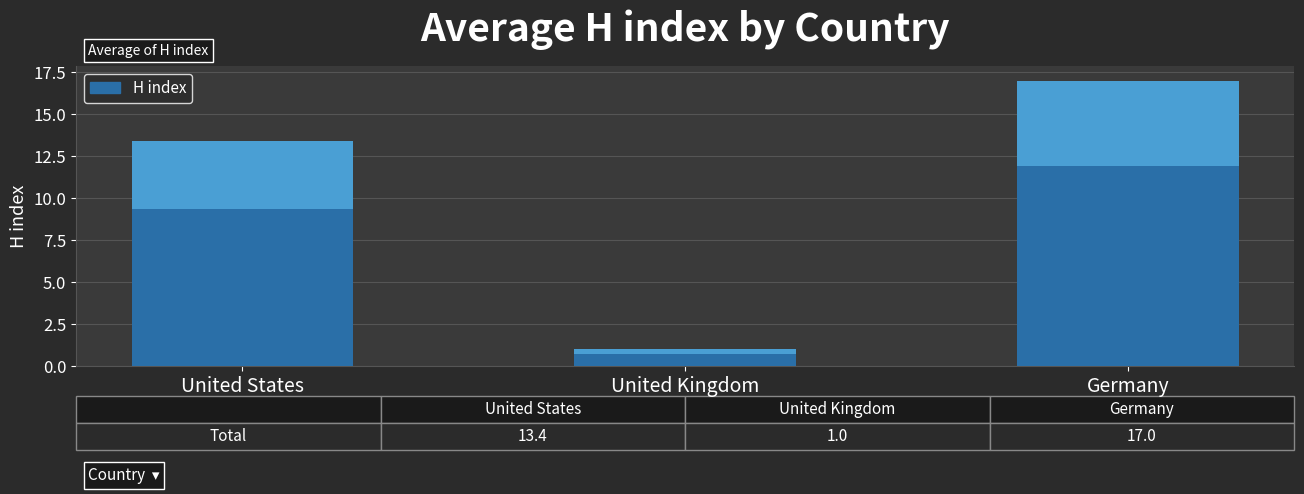

Does the chart contain any negative values?

No